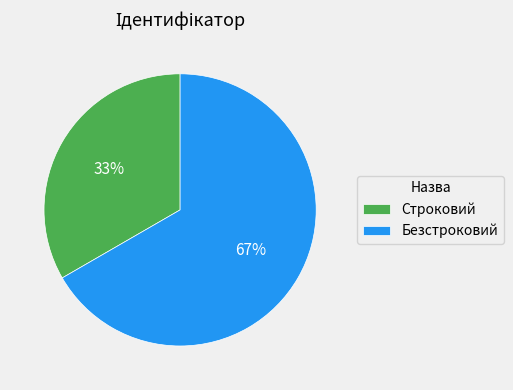

Does Строковий represent more than half of the total?

No